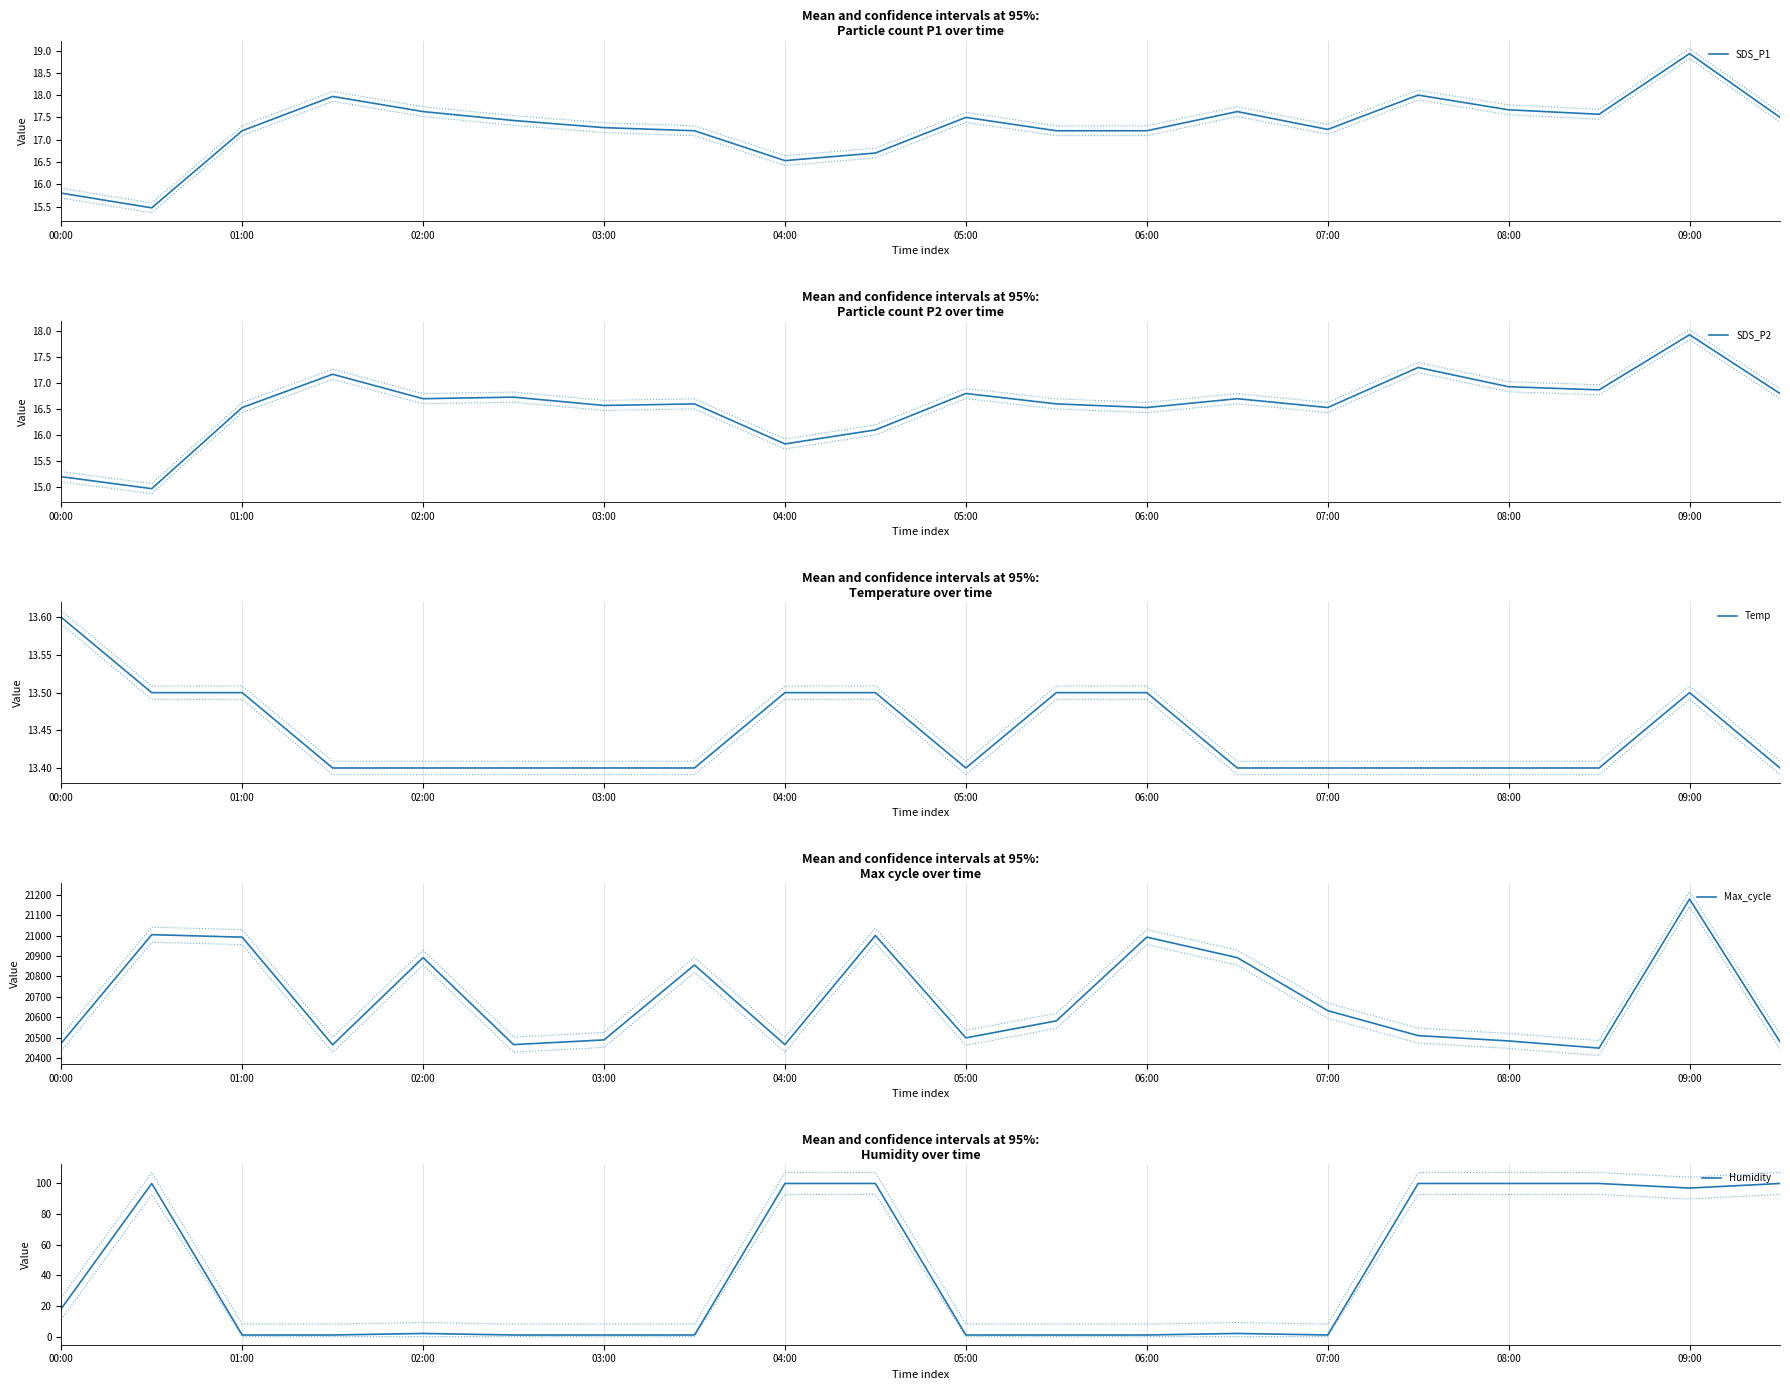

The value of Max_cycle at 04:00 is 34545.3. True or false?

False